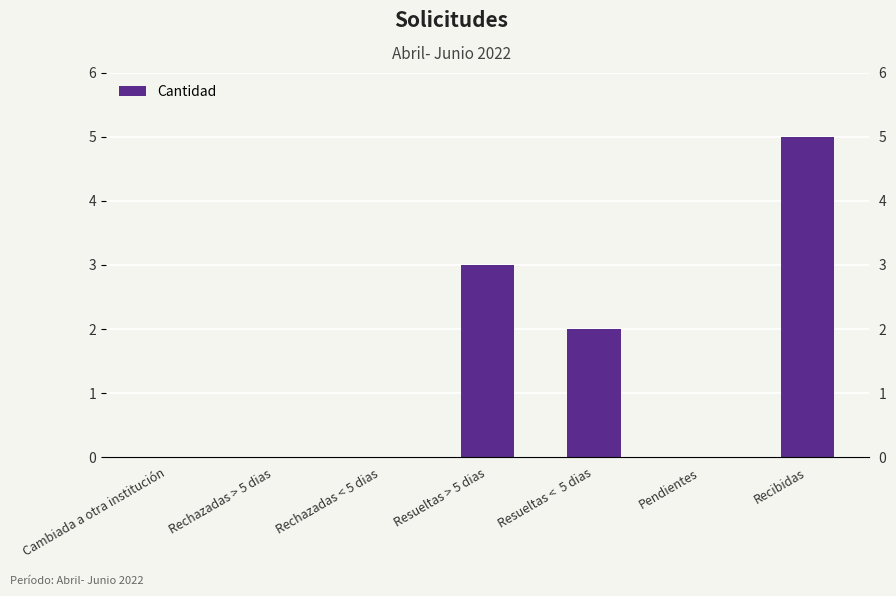

Rank the categories by value from highest to lowest.

Recibidas, Resueltas > 5 dias, Resueltas <  5 dias, Cambiada a otra institución, Rechazadas > 5 dias, Rechazadas < 5 dias, Pendientes